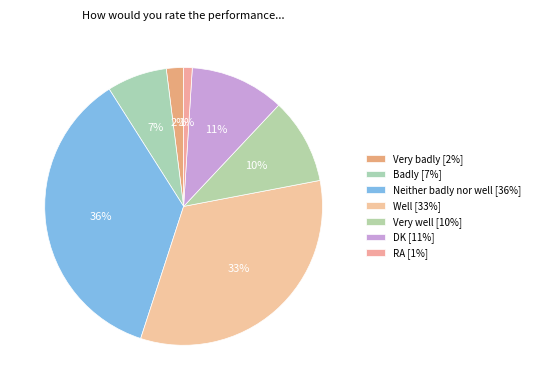

Rank the categories by value from lowest to highest.

RA, Very badly, Badly, Very well, DK, Well, Neither badly nor well